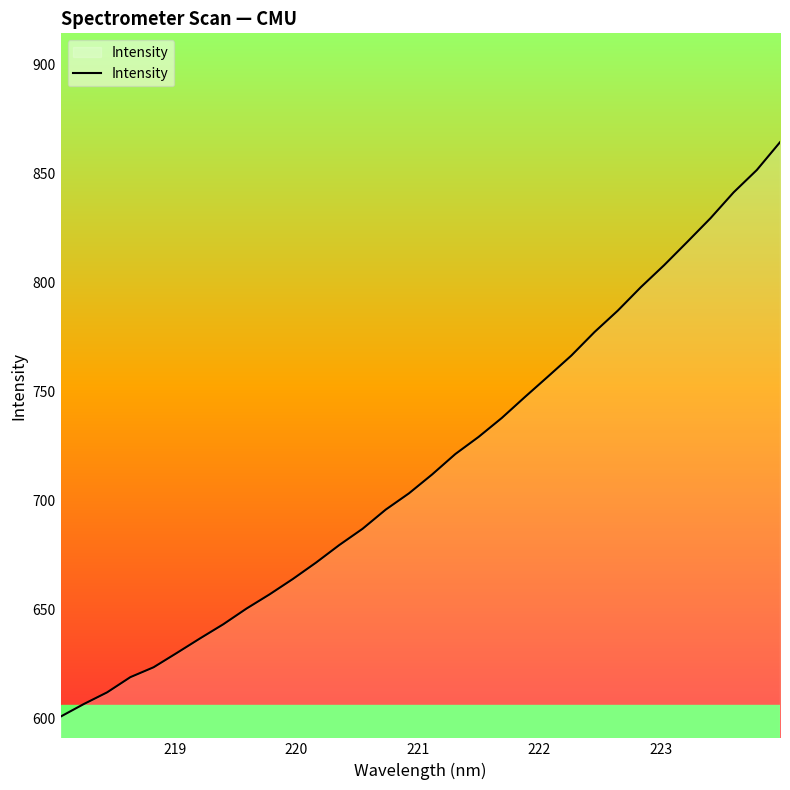

Count the number of values greater than 711.

16